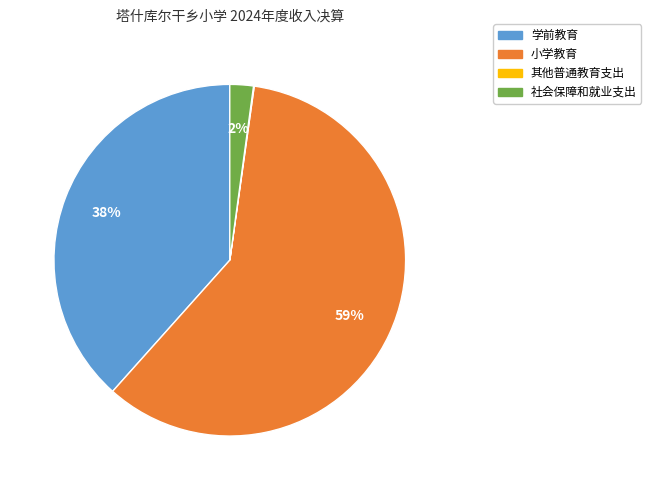

To the nearest percent, what is the difference between the 小学教育 and 学前教育 slice percentages?

21%